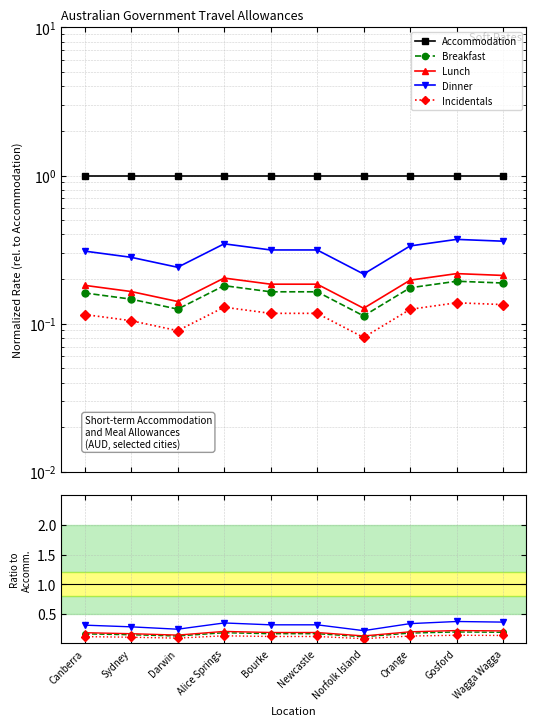

Rank the categories by Breakfast value from highest to lowest.

Gosford, Wagga Wagga, Alice Springs, Orange, Bourke, Newcastle, Canberra, Sydney, Darwin, Norfolk Island